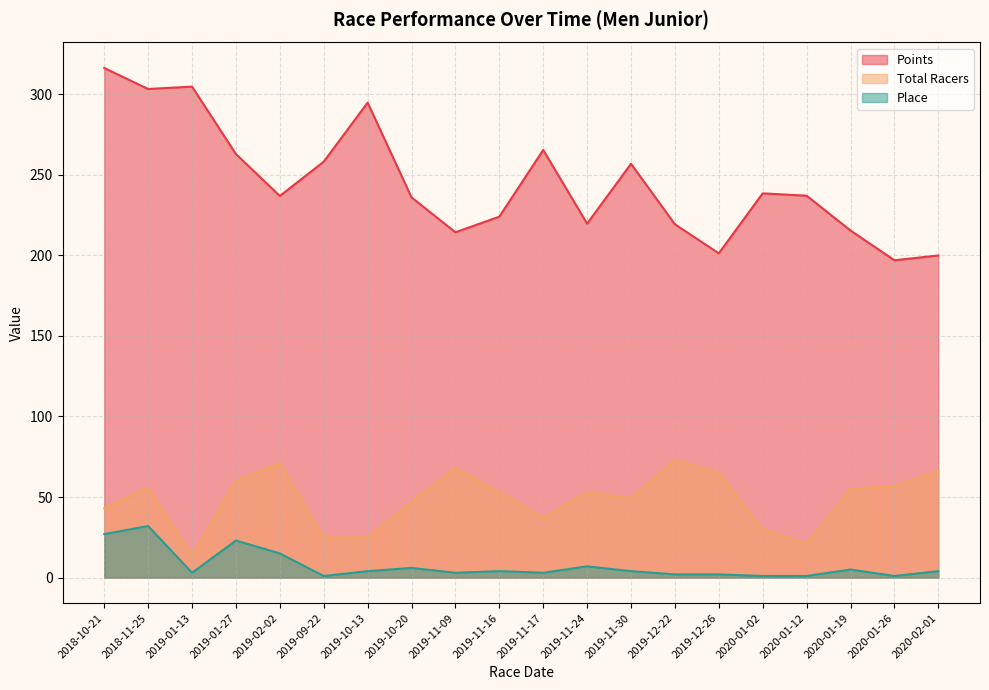

True or false: Total Racers and Points cross at least once.

False